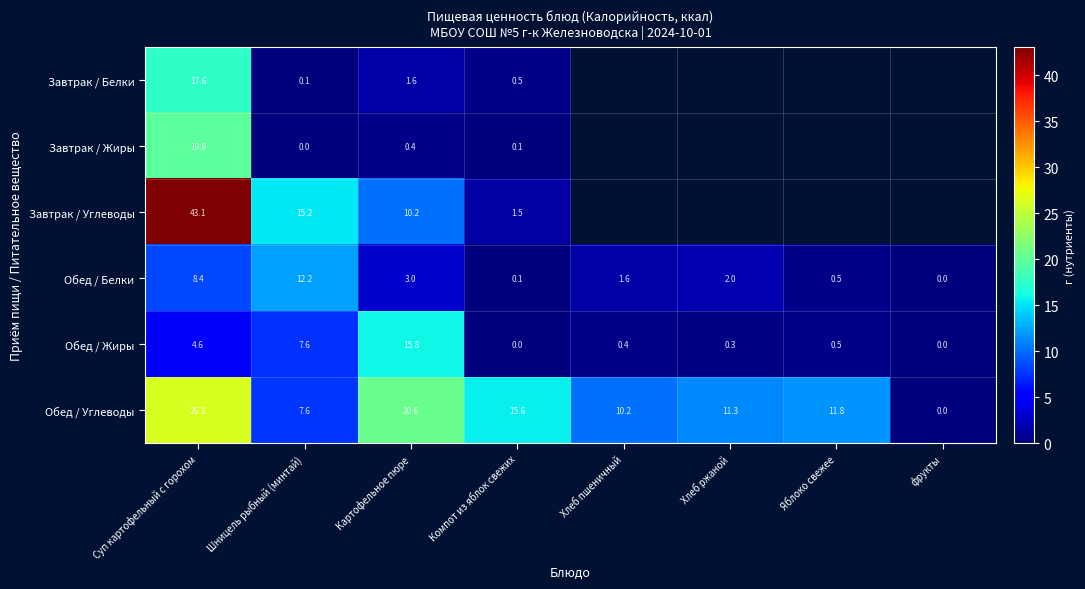

At which category does the chart reach its minimum across all series?

фрукты